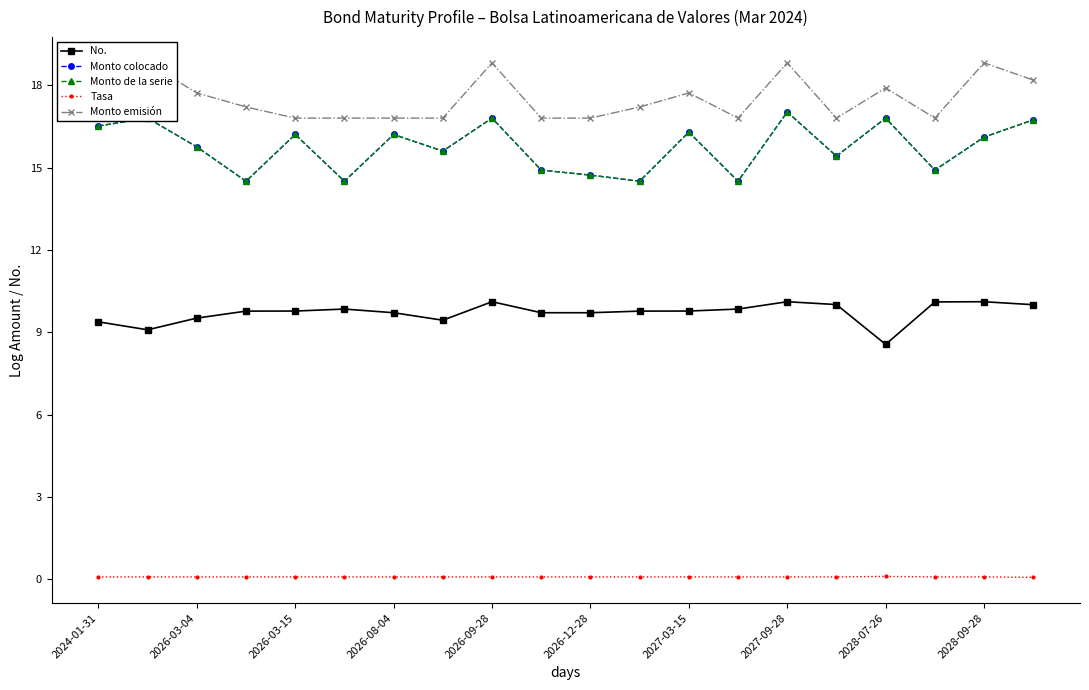

How many Tasa values are between 0 and 1?

20